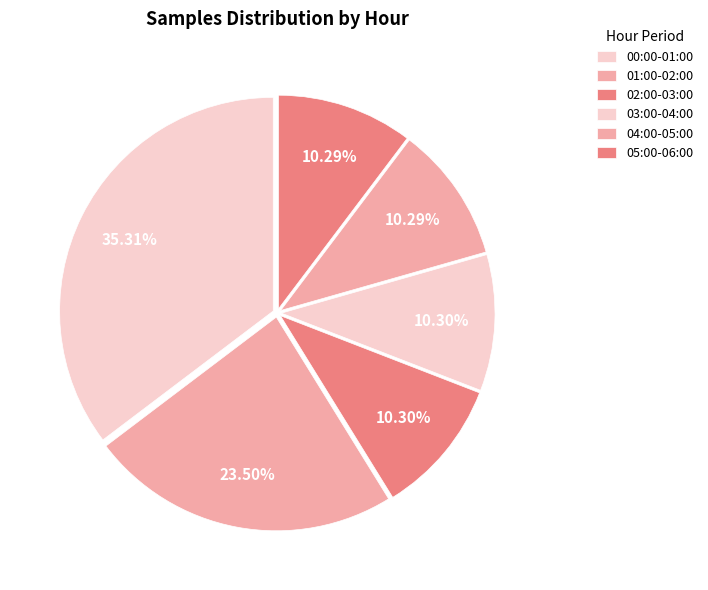

Count the number of slices in the pie.

6